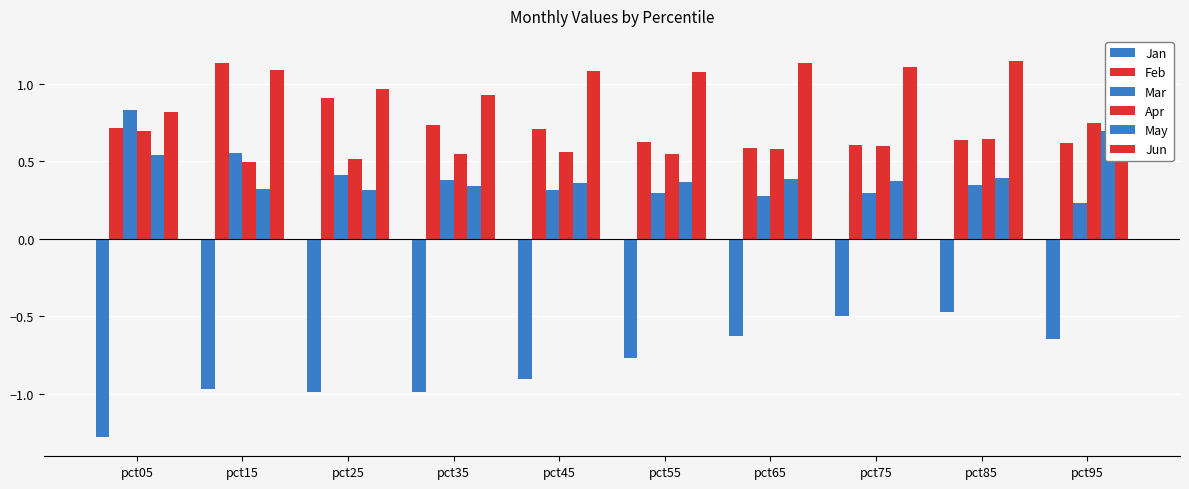

Which series has the largest total across all categories?

Jun